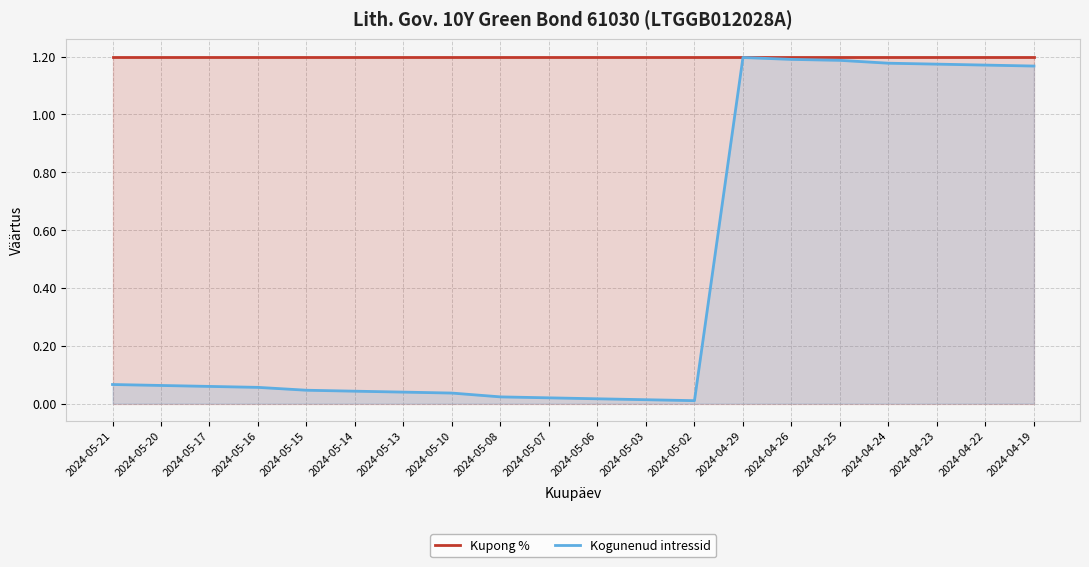

Reading left to right, list all the values displayed in this chart.

Kupong %: 2024-05-21=1.2	2024-05-20=1.2	2024-05-17=1.2	2024-05-16=1.2	2024-05-15=1.2	2024-05-14=1.2	2024-05-13=1.2	2024-05-10=1.2	2024-05-08=1.2	2024-05-07=1.2	2024-05-06=1.2	2024-05-03=1.2	2024-05-02=1.2	2024-04-29=1.2	2024-04-26=1.2	2024-04-25=1.2	2024-04-24=1.2	2024-04-23=1.2	2024-04-22=1.2	2024-04-19=1.2
Kogunenud intressid: 2024-05-21=0.1	2024-05-20=0.1	2024-05-17=0.1	2024-05-16=0.1	2024-05-15=0.0	2024-05-14=0.0	2024-05-13=0.0	2024-05-10=0.0	2024-05-08=0.0	2024-05-07=0.0	2024-05-06=0.0	2024-05-03=0.0	2024-05-02=0.0	2024-04-29=1.2	2024-04-26=1.2	2024-04-25=1.2	2024-04-24=1.2	2024-04-23=1.2	2024-04-22=1.2	2024-04-19=1.2